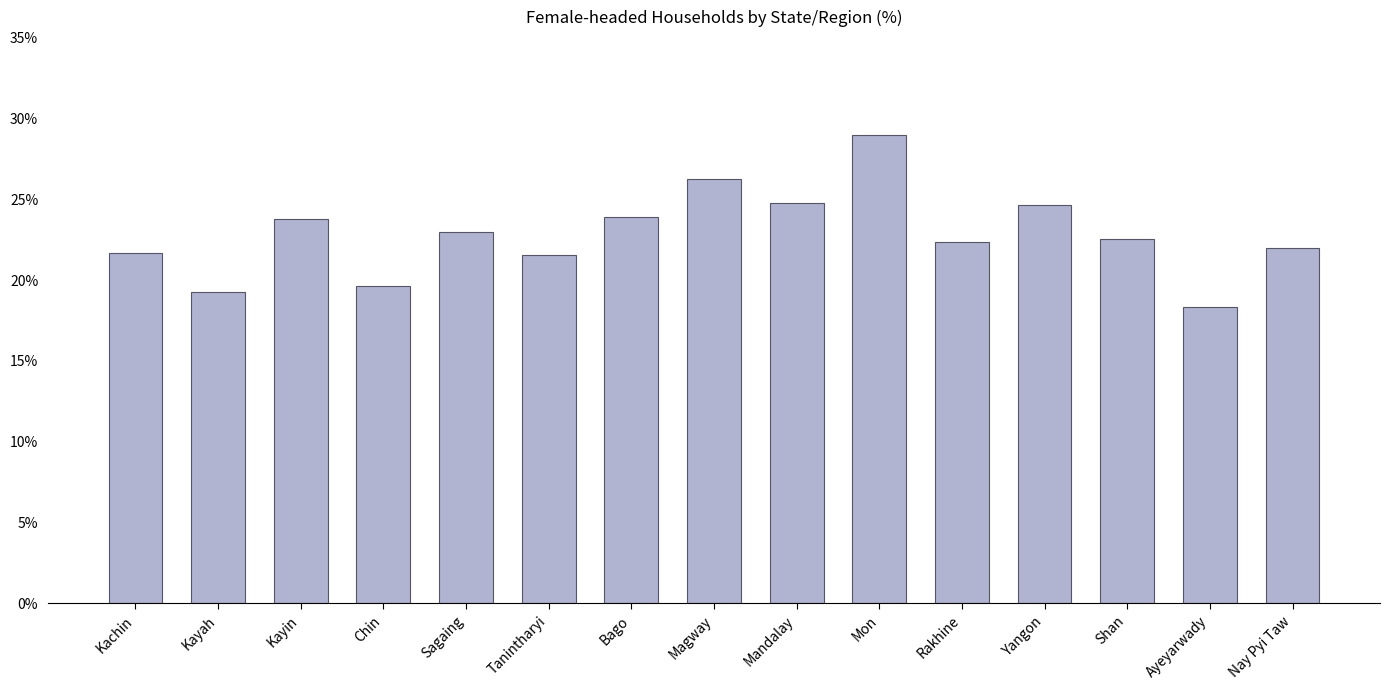

How many series are shown in this chart?

1